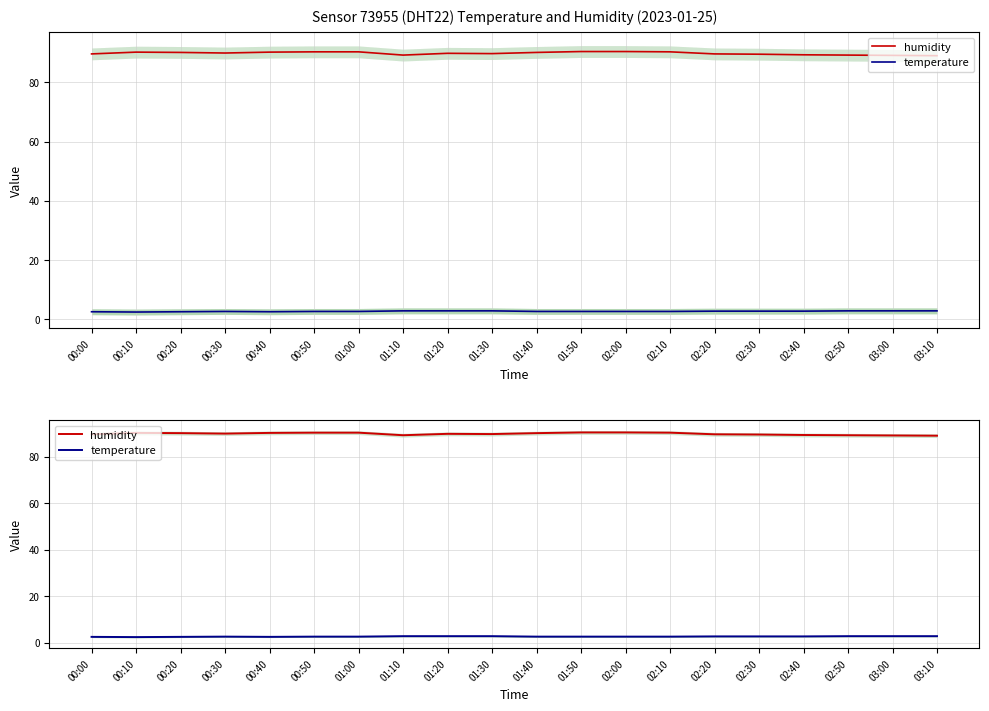

True or false: temperature and humidity cross at least once.

False